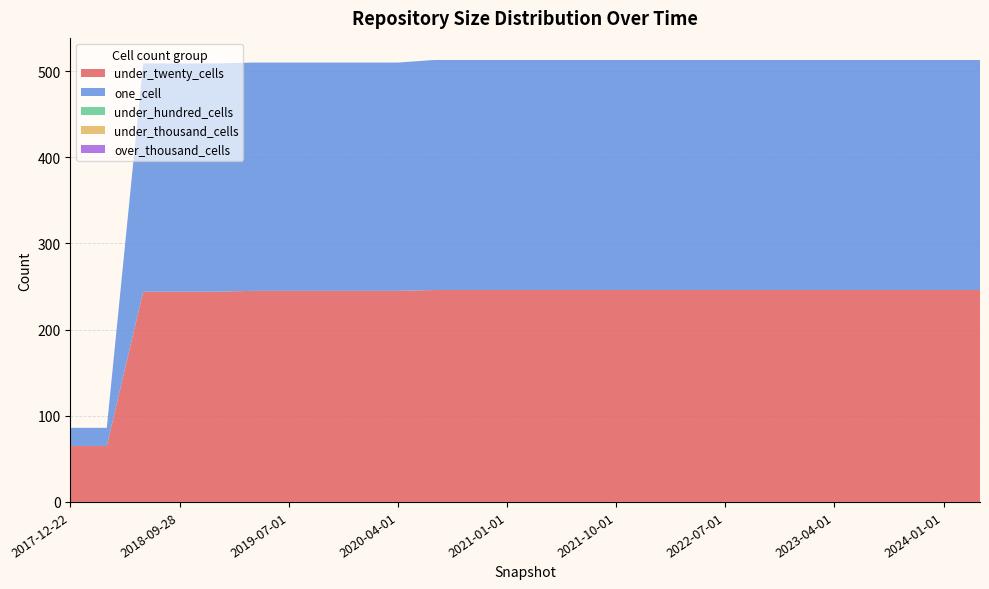

Reading left to right, what are all the values shown in this chart?

under_twenty_cells: 2017-12-22=65	2018-04-09=65	2018-07-11=244	2018-09-28=244	2019-01-01=244	2019-04-06=245	2019-07-01=245	2019-10-09=245	2020-01-01=245	2020-04-01=245	2020-07-01=246	2020-10-01=246	2021-01-01=246	2021-04-01=246	2021-07-01=246	2021-10-01=246	2022-01-01=246	2022-04-01=246	2022-07-01=246	2022-10-01=246	2023-01-01=246	2023-04-01=246	2023-07-01=246	2023-10-01=246	2024-01-01=246	2024-04-01=246
one_cell: 2017-12-22=21	2018-04-09=21	2018-07-11=265	2018-09-28=265	2019-01-01=265	2019-04-06=265	2019-07-01=265	2019-10-09=265	2020-01-01=265	2020-04-01=265	2020-07-01=267	2020-10-01=267	2021-01-01=267	2021-04-01=267	2021-07-01=267	2021-10-01=267	2022-01-01=267	2022-04-01=267	2022-07-01=267	2022-10-01=267	2023-01-01=267	2023-04-01=267	2023-07-01=267	2023-10-01=267	2024-01-01=267	2024-04-01=267
under_hundred_cells: 2017-12-22=0	2018-04-09=0	2018-07-11=0	2018-09-28=0	2019-01-01=0	2019-04-06=0	2019-07-01=0	2019-10-09=0	2020-01-01=0	2020-04-01=0	2020-07-01=0	2020-10-01=0	2021-01-01=0	2021-04-01=0	2021-07-01=0	2021-10-01=0	2022-01-01=0	2022-04-01=0	2022-07-01=0	2022-10-01=0	2023-01-01=0	2023-04-01=0	2023-07-01=0	2023-10-01=0	2024-01-01=0	2024-04-01=0
under_thousand_cells: 2017-12-22=0	2018-04-09=0	2018-07-11=0	2018-09-28=0	2019-01-01=0	2019-04-06=0	2019-07-01=0	2019-10-09=0	2020-01-01=0	2020-04-01=0	2020-07-01=0	2020-10-01=0	2021-01-01=0	2021-04-01=0	2021-07-01=0	2021-10-01=0	2022-01-01=0	2022-04-01=0	2022-07-01=0	2022-10-01=0	2023-01-01=0	2023-04-01=0	2023-07-01=0	2023-10-01=0	2024-01-01=0	2024-04-01=0
over_thousand_cells: 2017-12-22=0	2018-04-09=0	2018-07-11=0	2018-09-28=0	2019-01-01=0	2019-04-06=0	2019-07-01=0	2019-10-09=0	2020-01-01=0	2020-04-01=0	2020-07-01=0	2020-10-01=0	2021-01-01=0	2021-04-01=0	2021-07-01=0	2021-10-01=0	2022-01-01=0	2022-04-01=0	2022-07-01=0	2022-10-01=0	2023-01-01=0	2023-04-01=0	2023-07-01=0	2023-10-01=0	2024-01-01=0	2024-04-01=0